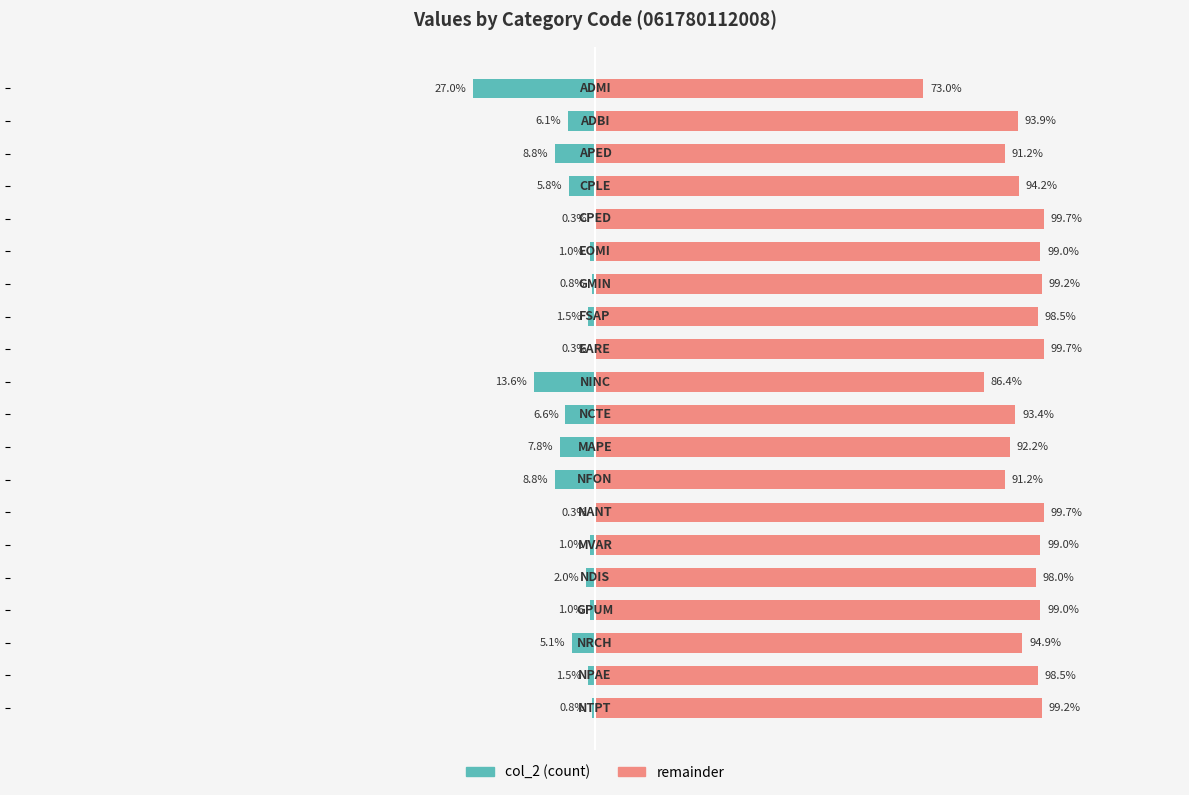

Which series has the largest range (max minus min)?

remainder share